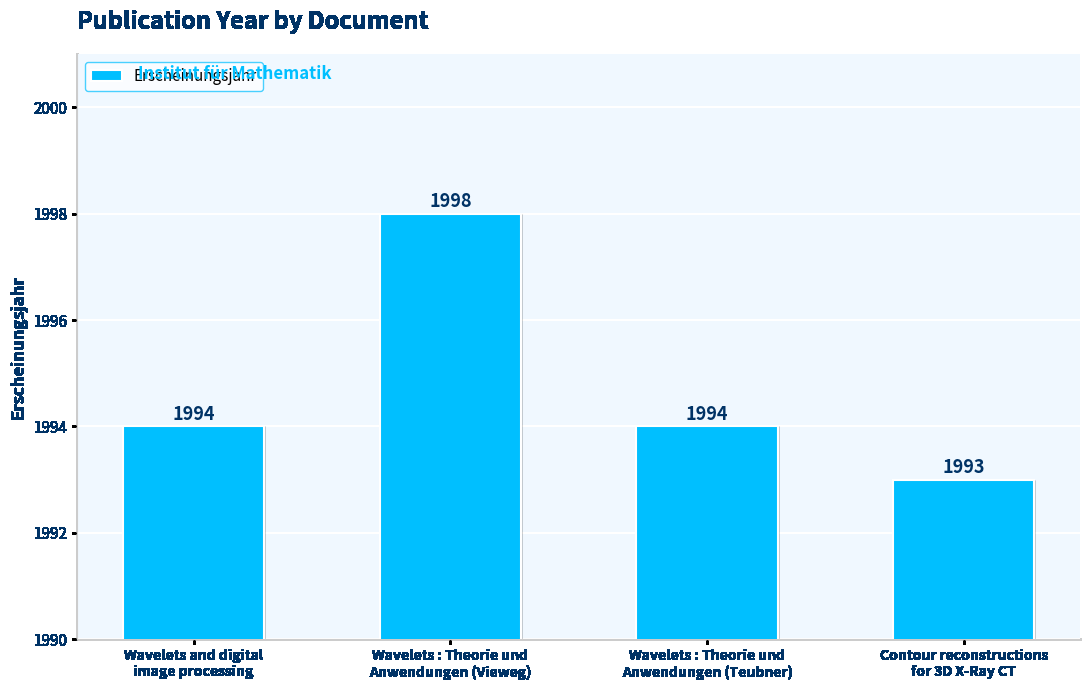

Reading left to right, transcribe all the data shown in this chart.

Wavelets and digital
image processing=1994	Wavelets : Theorie und
Anwendungen (Vieweg)=1998	Wavelets : Theorie und
Anwendungen (Teubner)=1994	Contour reconstructions
for 3D X-Ray CT=1993